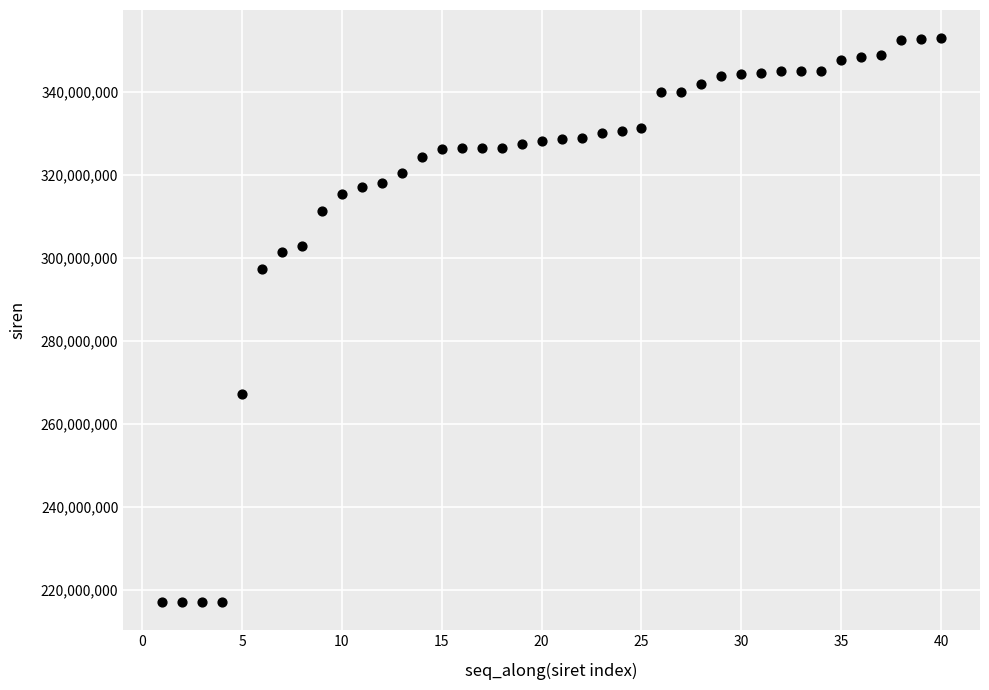

What is the range of Y values (max minus min)?

135645319